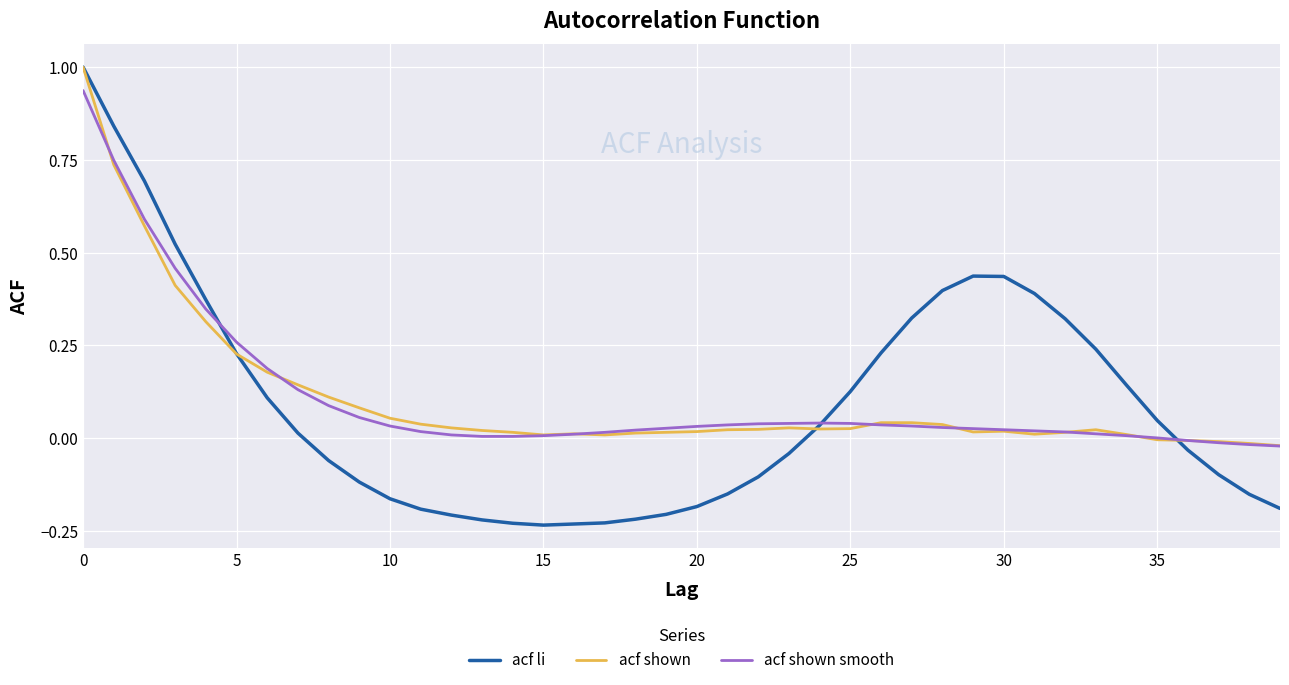

Which series has the widest spread of values?

acf li